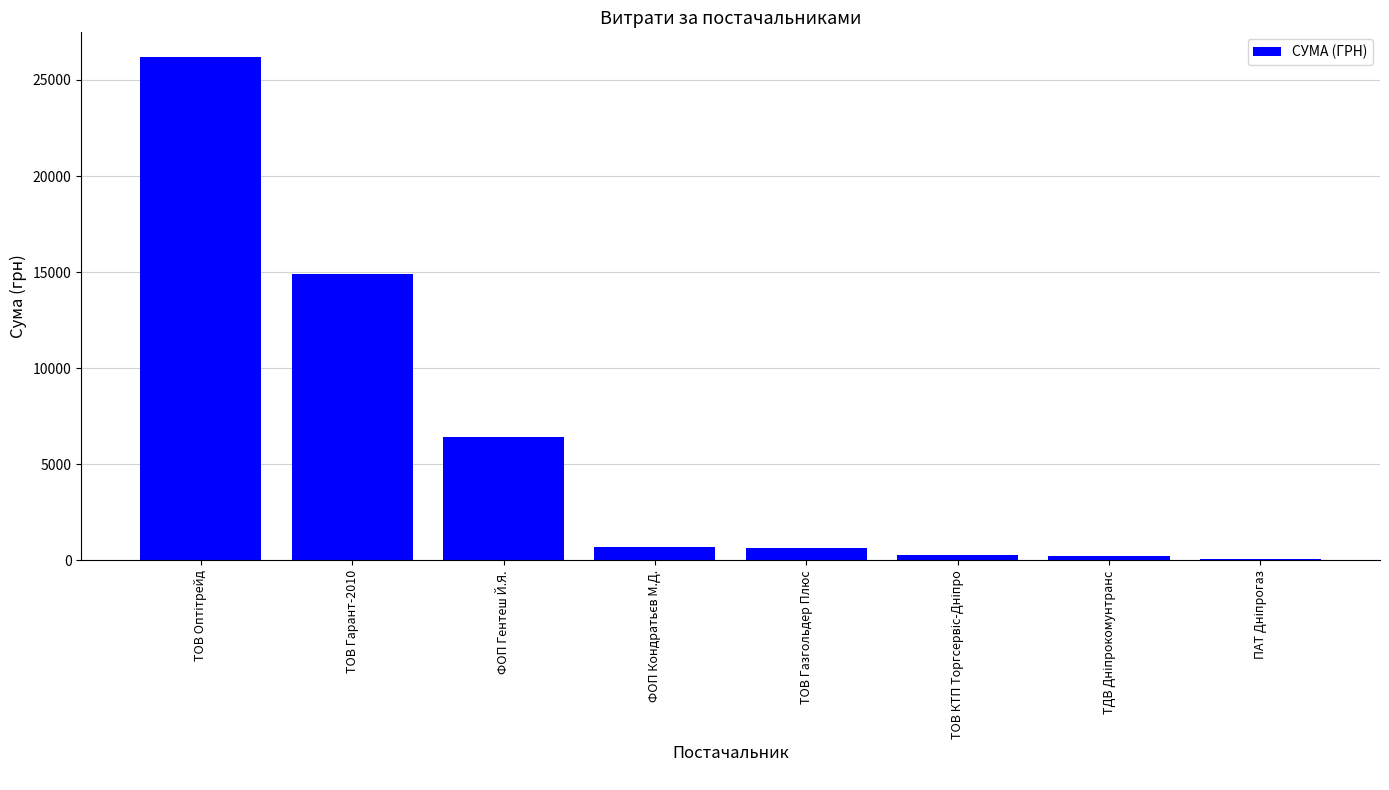

What is the greatest value displayed?

26169.0